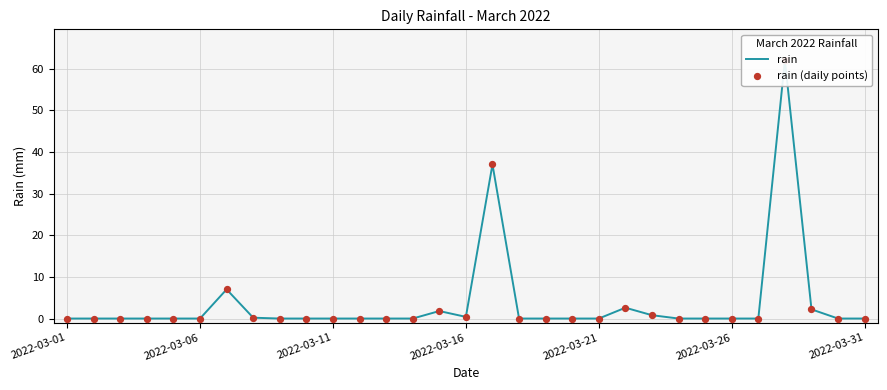

Is the value of rain (daily points) at 2022-03-26 greater than the value of rain at 8?

No